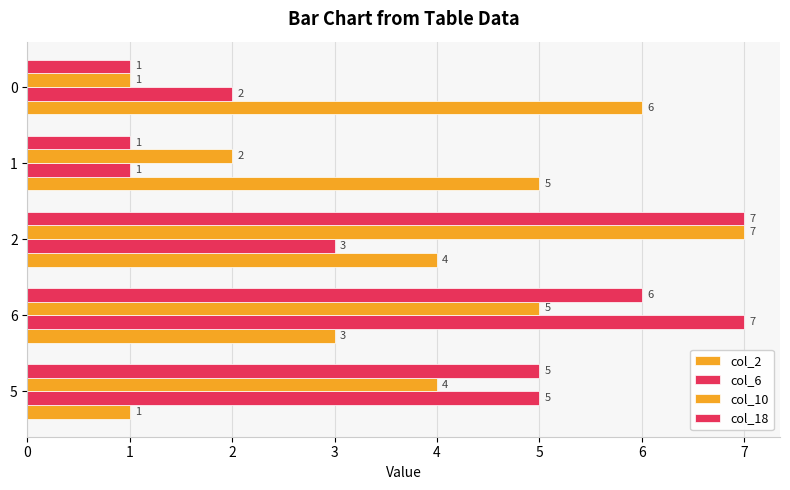

Reading right to left, transcribe all the data shown in this chart.

col_2: 6	5	4	3	1
col_6: 2	1	3	7	5
col_10: 1	2	7	5	4
col_18: 1	1	7	6	5